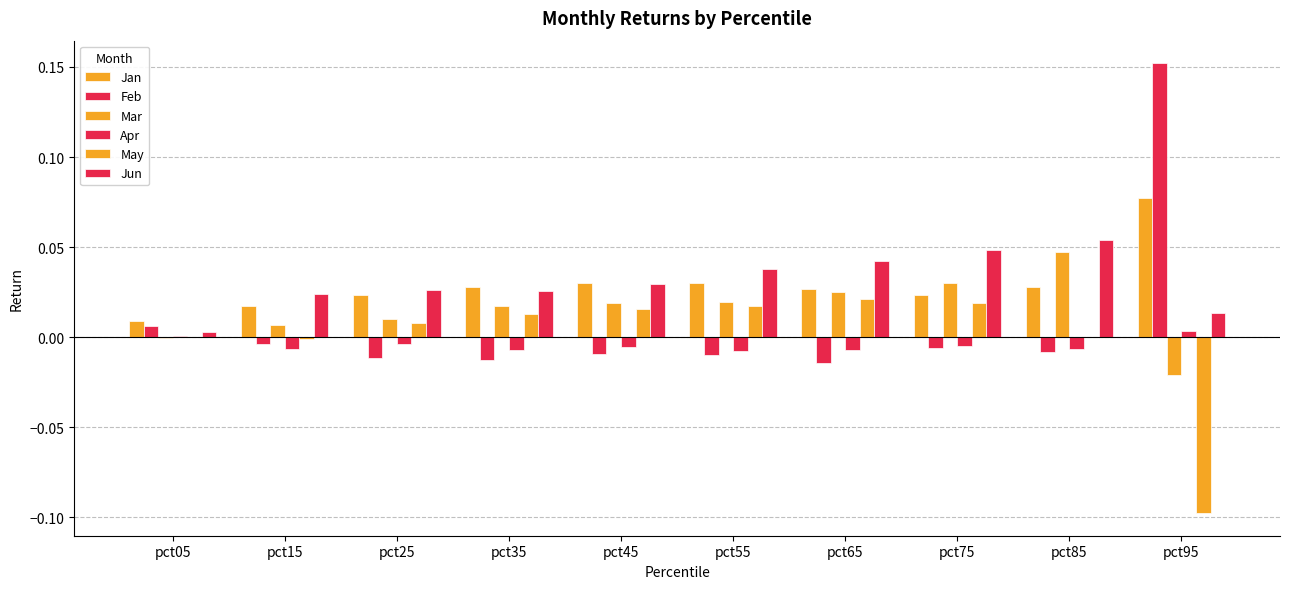

Which series changed the most between pct15 and pct65?

May